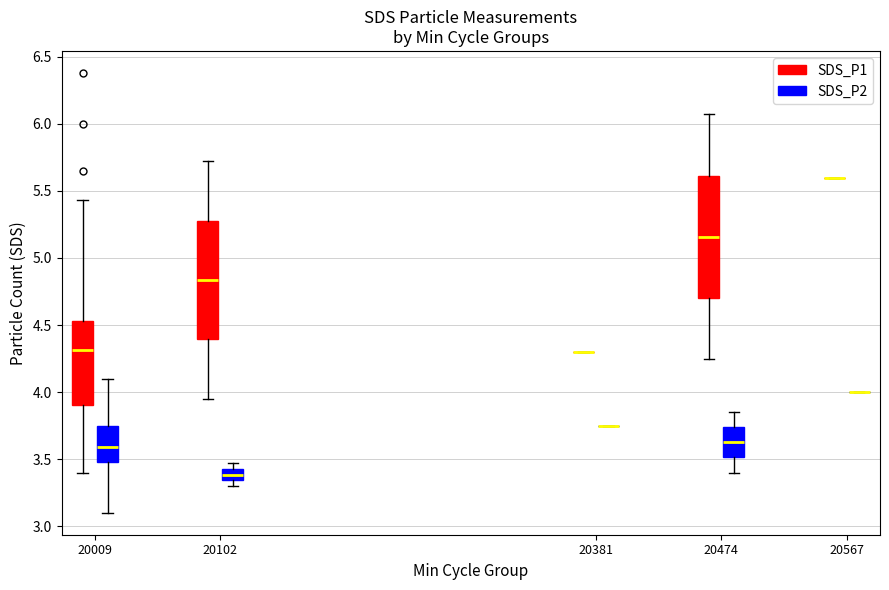

Reading left to right, read every box against the y-axis: the position of its median line, the range the box covers, and the ends of its whiskers. The values are not printed on the chart, so give them approximately, as read against the axis.

20009 (SDS_P1): median 4.30, box 3.90 to 4.55, whiskers 3.40 to 5.45
20009 (SDS_P2): median 3.60, box 3.50 to 3.75, whiskers 3.10 to 4.10
20102 (SDS_P1): median 4.85, box 4.40 to 5.30, whiskers 3.95 to 5.70
20102 (SDS_P2): median 3.40, box 3.35 to 3.45, whiskers 3.30 to 3.45 (just above the box's upper edge)
20381 (SDS_P1): box collapsed to a line at 4.30, whiskers 4.30 to 4.30
20381 (SDS_P2): box collapsed to a line at 3.75, whiskers 3.75 to 3.75
20474 (SDS_P1): median 5.15, box 4.70 to 5.60, whiskers 4.25 to 6.05
20474 (SDS_P2): median 3.65, box 3.50 to 3.75, whiskers 3.40 to 3.85
20567 (SDS_P1): box collapsed to a line at 5.60, whiskers 5.60 to 5.60
20567 (SDS_P2): box collapsed to a line at 4.00, whiskers 4.00 to 4.00